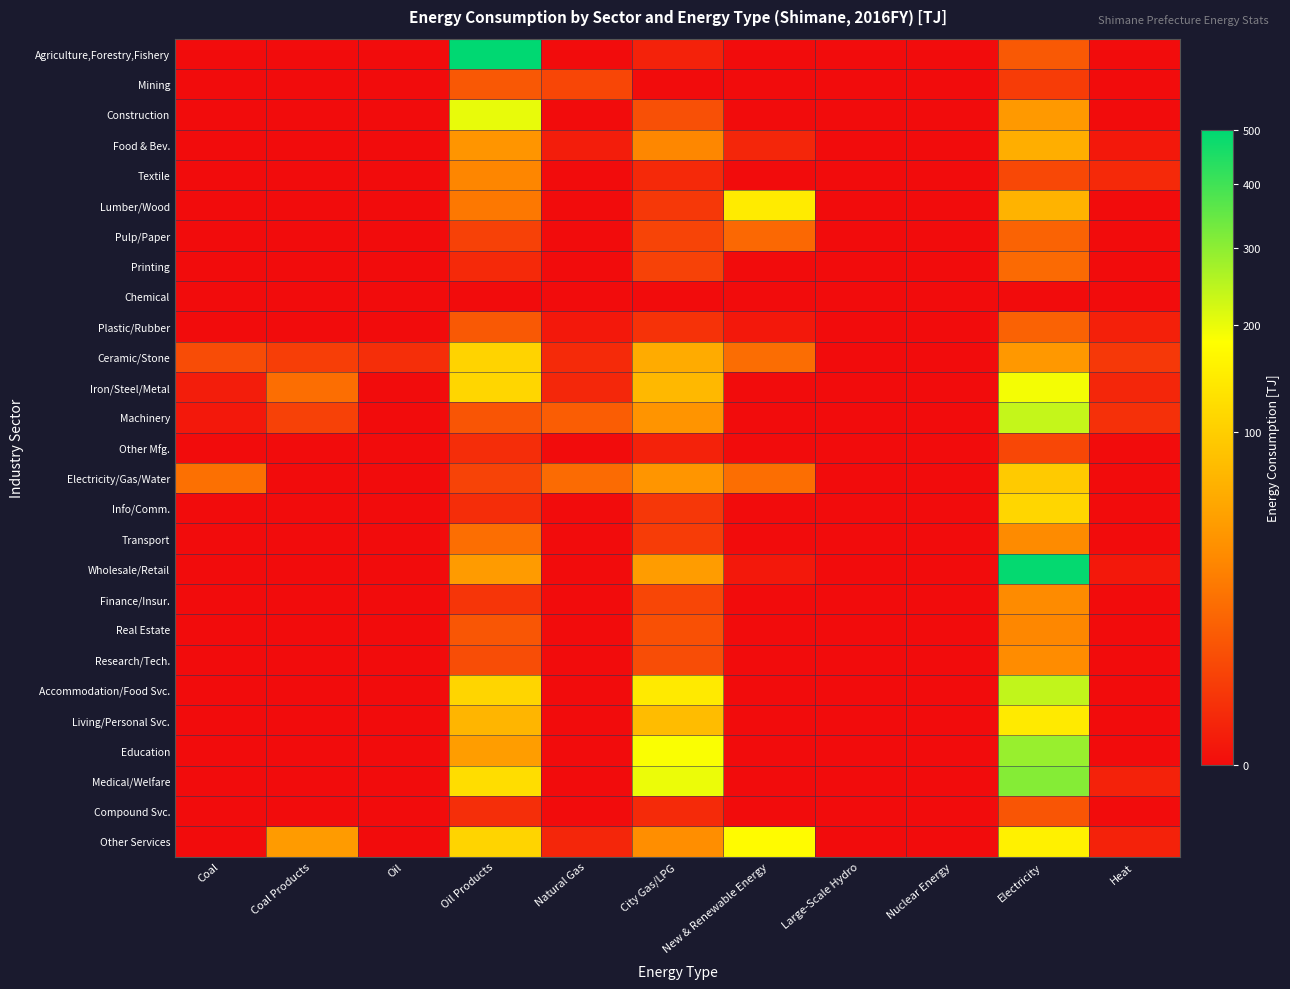

Rank the series by their maximum value, from lowest to highest.

Chemical, Other Mfg., Compound Svc., Mining, Plastic/Rubber, Pulp/Paper, Printing, Textile, Real Estate, Transport, Finance/Insur., Research/Tech., Food & Bev., Electricity/Gas/Water, Ceramic/Stone, Info/Comm., Living/Personal Svc., Lumber/Wood, Other Services, Iron/Steel/Metal, Construction, Machinery, Accommodation/Food Svc., Education, Medical/Welfare, Wholesale/Retail, Agriculture,Forestry,Fishery